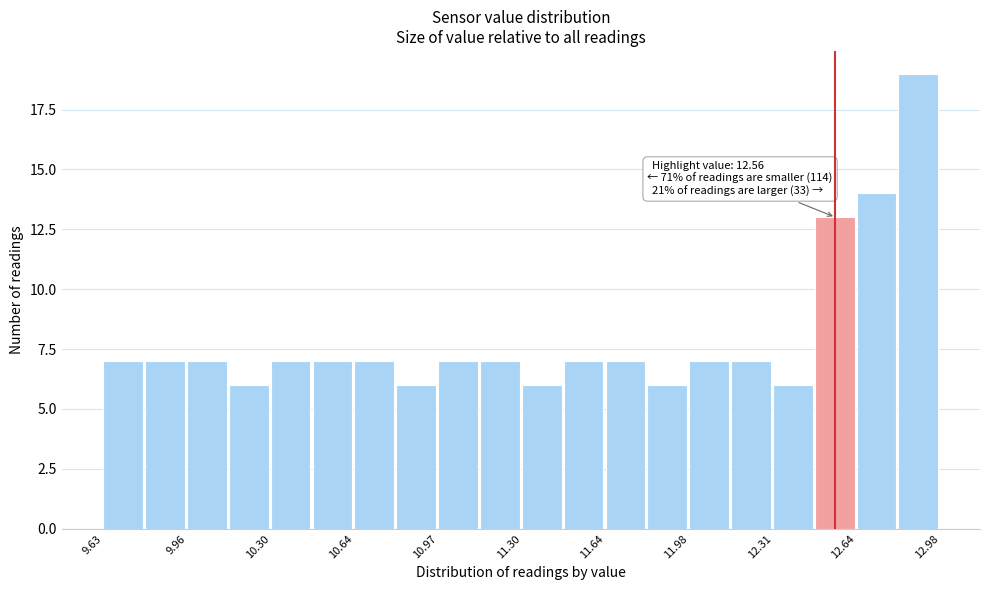

Around what value on the x-axis is the tallest bar? Give the approximate position of its centre, as read against the axis.

12.90